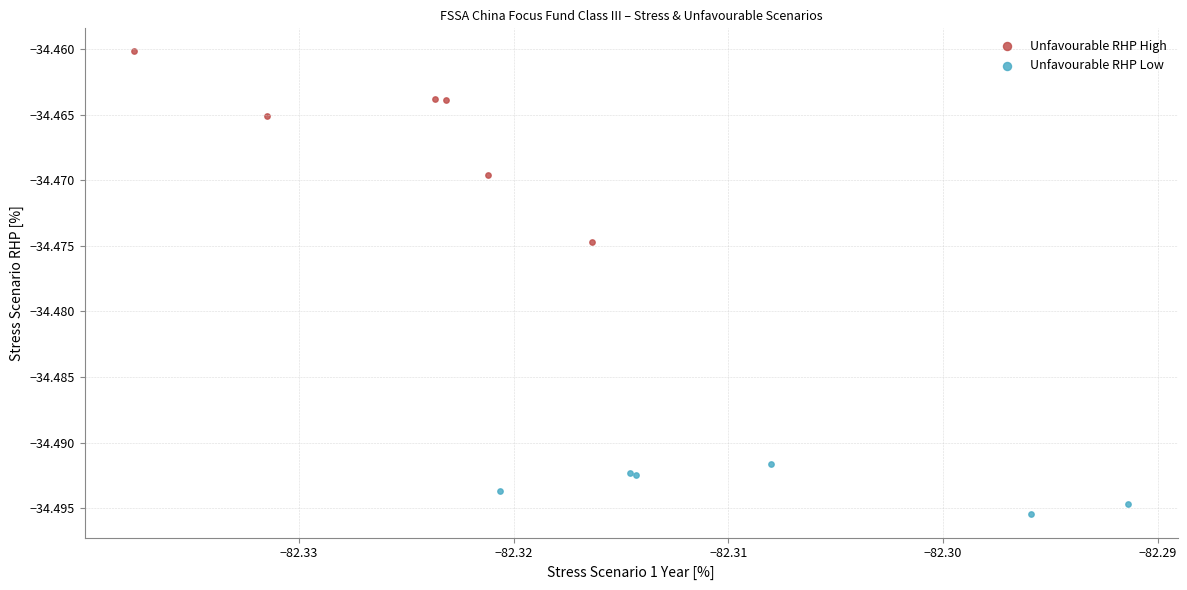

What are all the series names shown in the legend?

Unfavourable RHP High, Unfavourable RHP Low